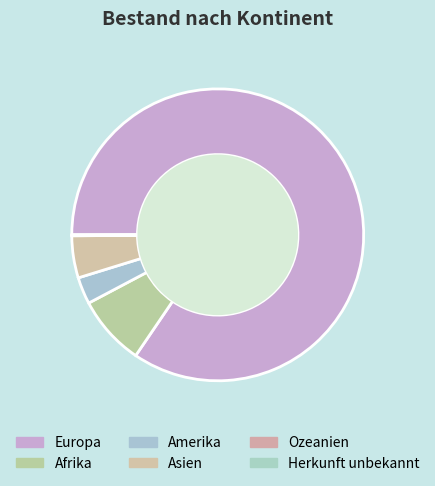

Count the number of slices in the pie.

6